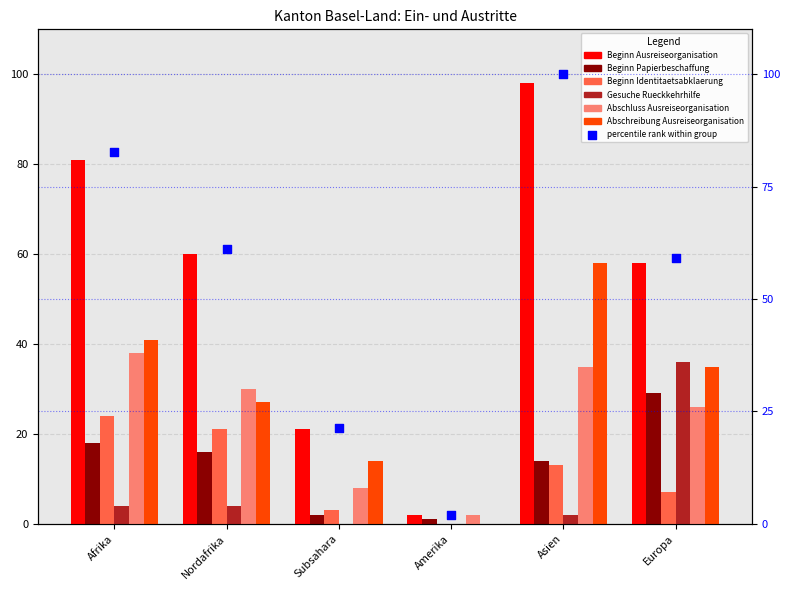

Which series has the largest Y range (max minus min)?

Beginn Ausreiseorganisation